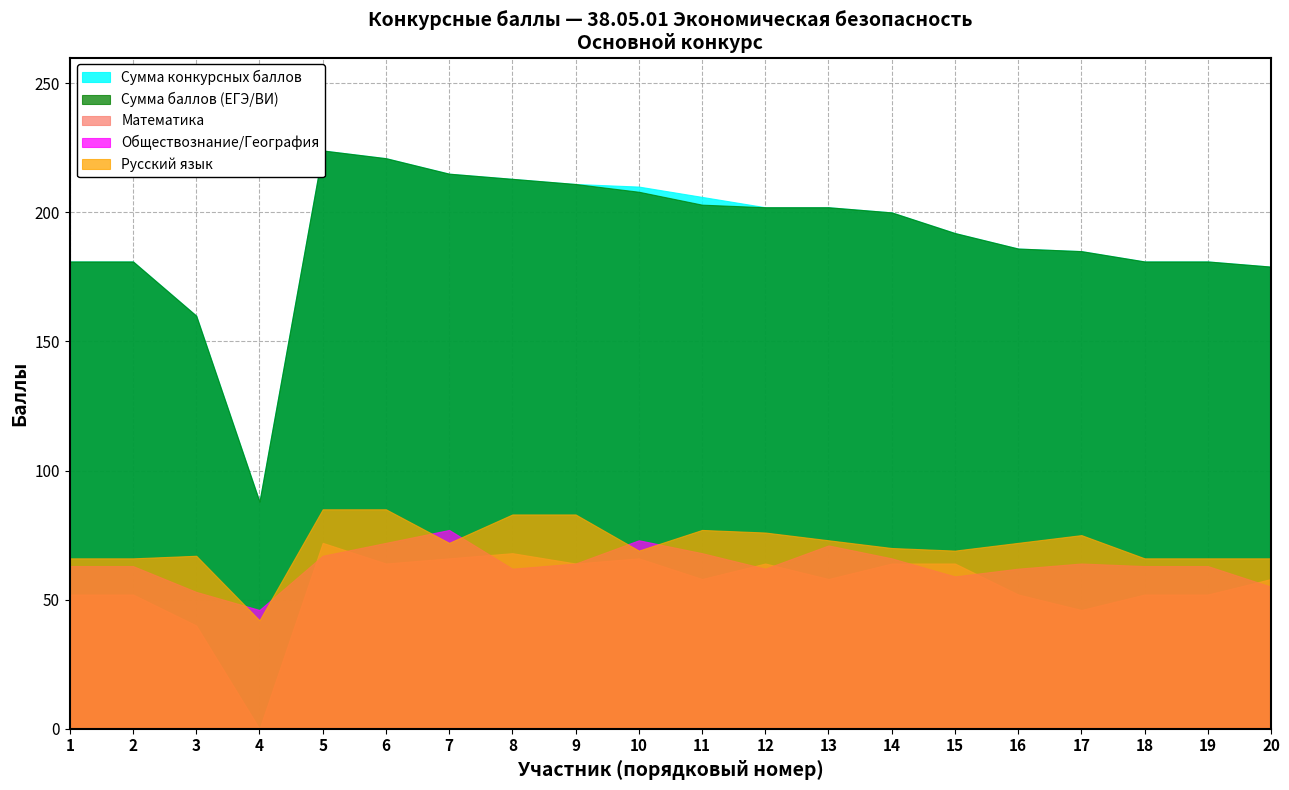

Where does the Сумма баллов (ЕГЭ/ВИ) series first go above 200?

5